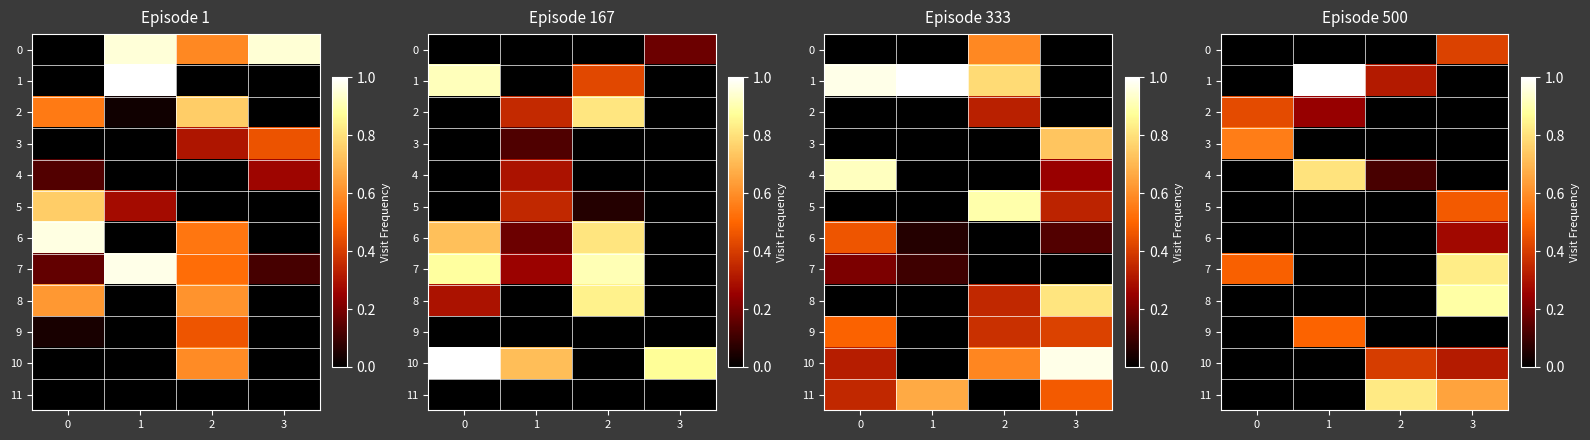

What is the spread (max minus min) of values at 0?

0.6